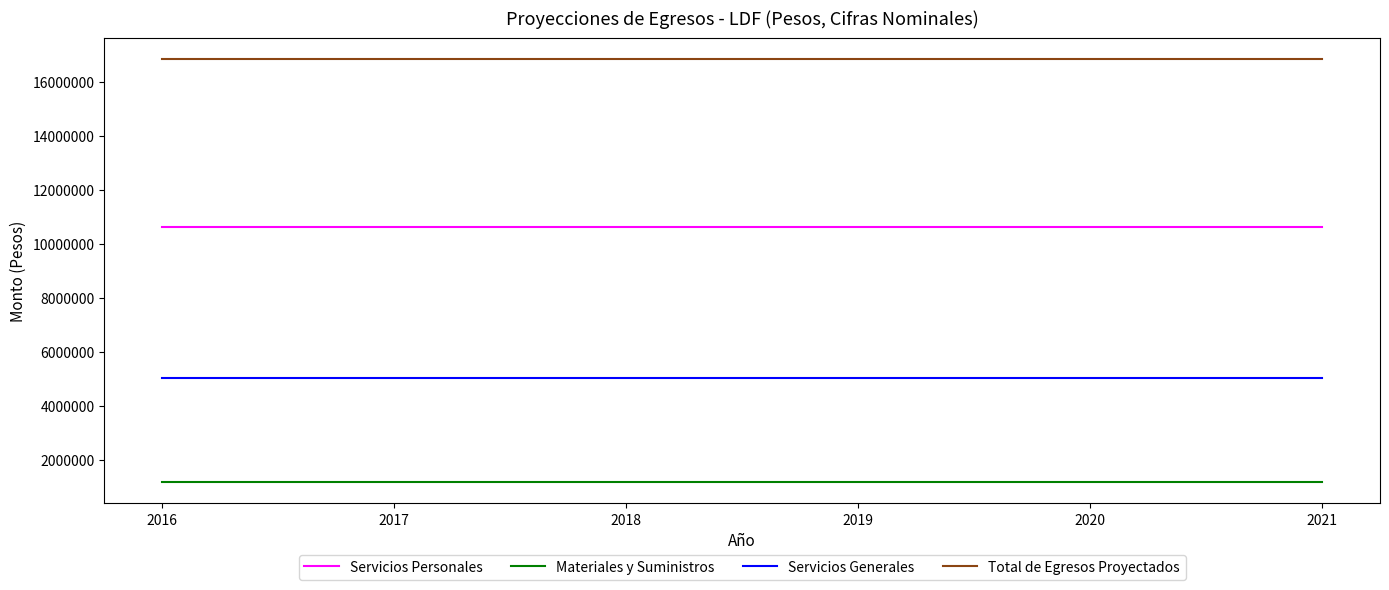

The value of Total de Egresos Proyectados at 2016 is 16850257.0. True or false?

True